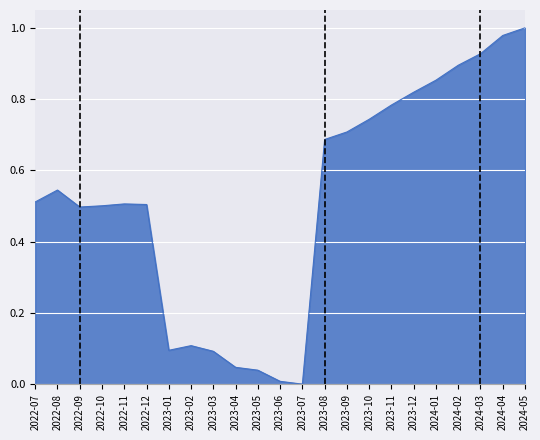

The value at 2024-05 is 1.0. True or false?

True